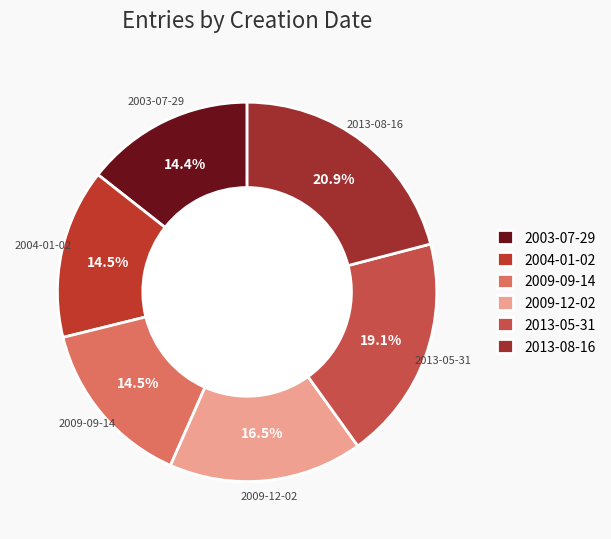

Does 2013-05-31 represent more than half of the total?

No